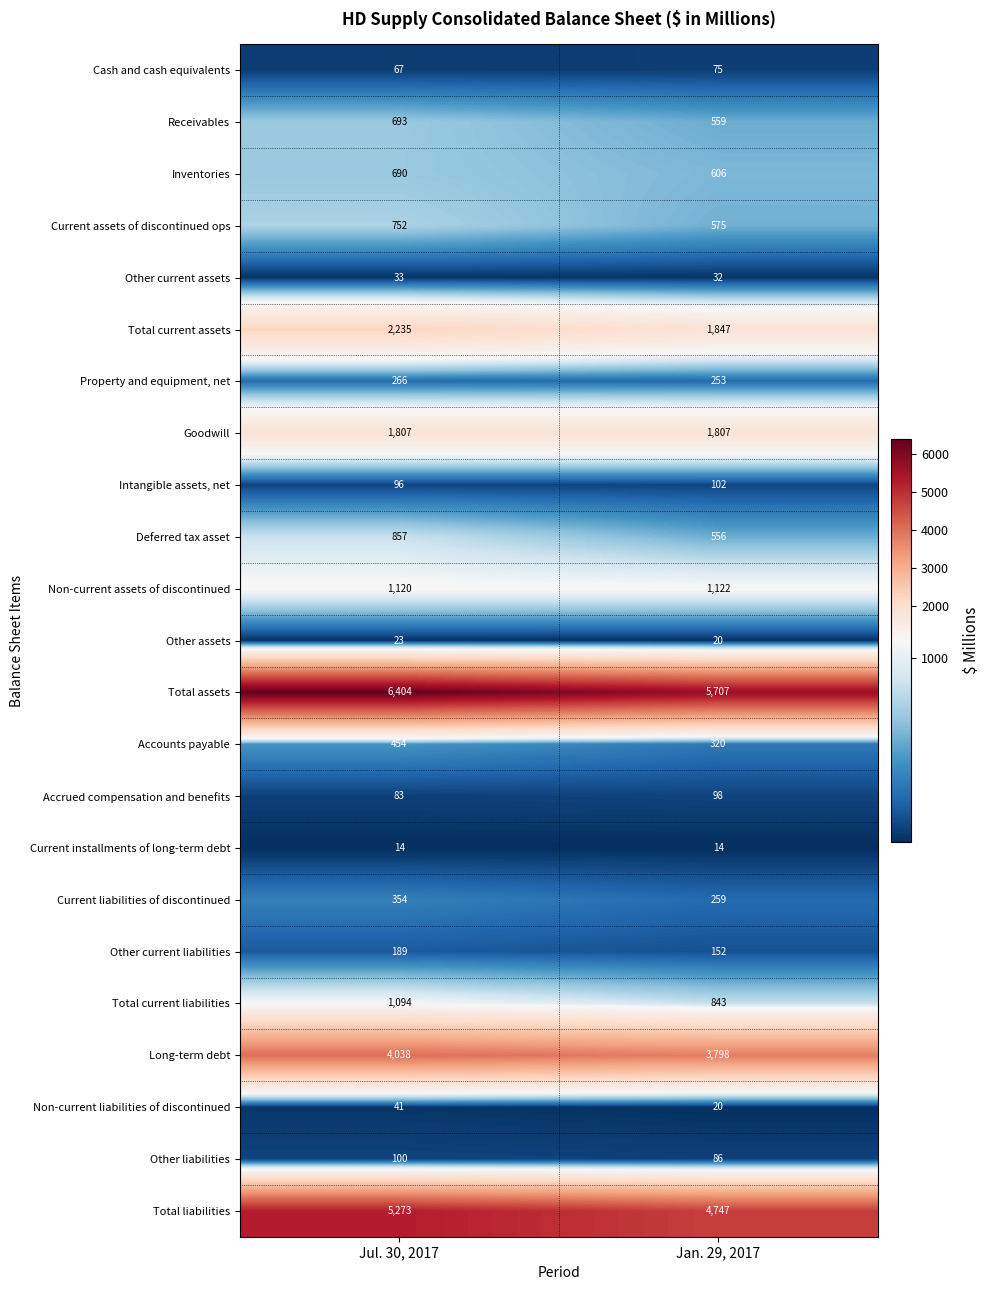

Rank the series by their maximum value, from highest to lowest.

Total assets, Total liabilities, Long-term debt, Total current assets, Goodwill, Non-current assets of discontinued, Total current liabilities, Deferred tax asset, Current assets of discontinued ops, Receivables, Inventories, Accounts payable, Current liabilities of discontinued, Property and equipment, net, Other current liabilities, Intangible assets, net, Other liabilities, Accrued compensation and benefits, Cash and cash equivalents, Non-current liabilities of discontinued, Other current assets, Other assets, Current installments of long-term debt